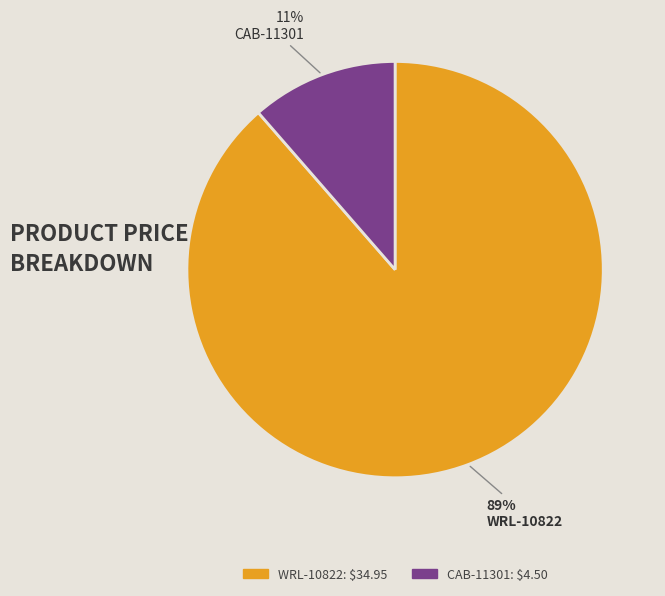

What is the smallest slice in the pie chart?

CAB-11301